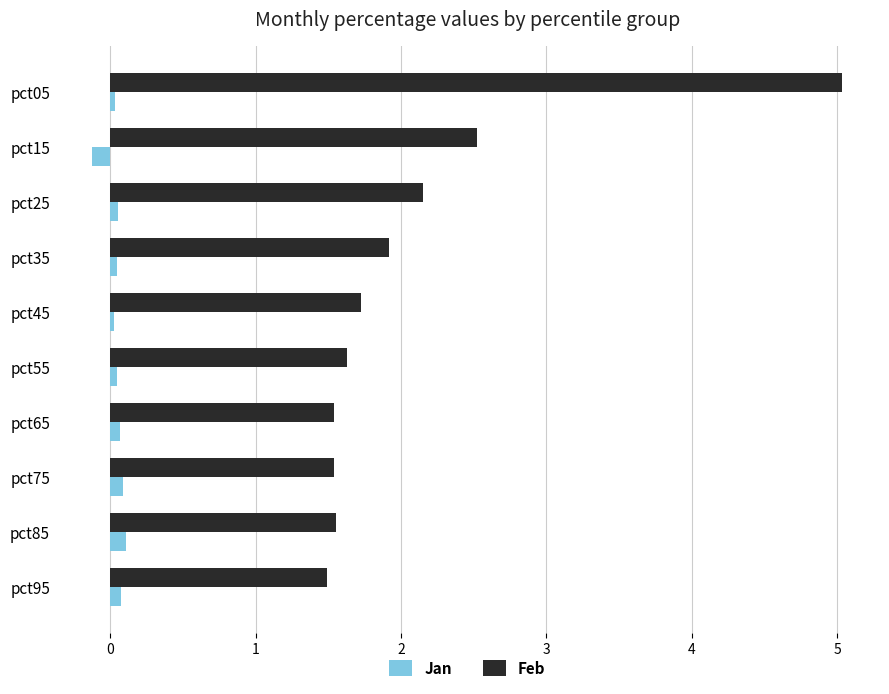

Where is Feb nearest to the value 3?

pct15